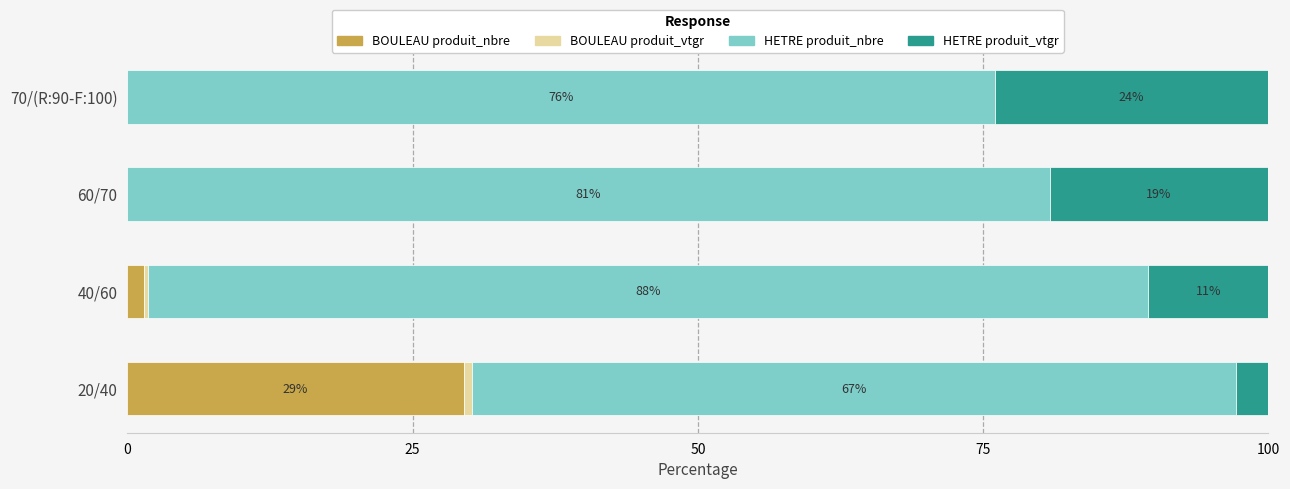

The value of BOULEAU produit_nbre at 60/70 is 0.0. True or false?

True